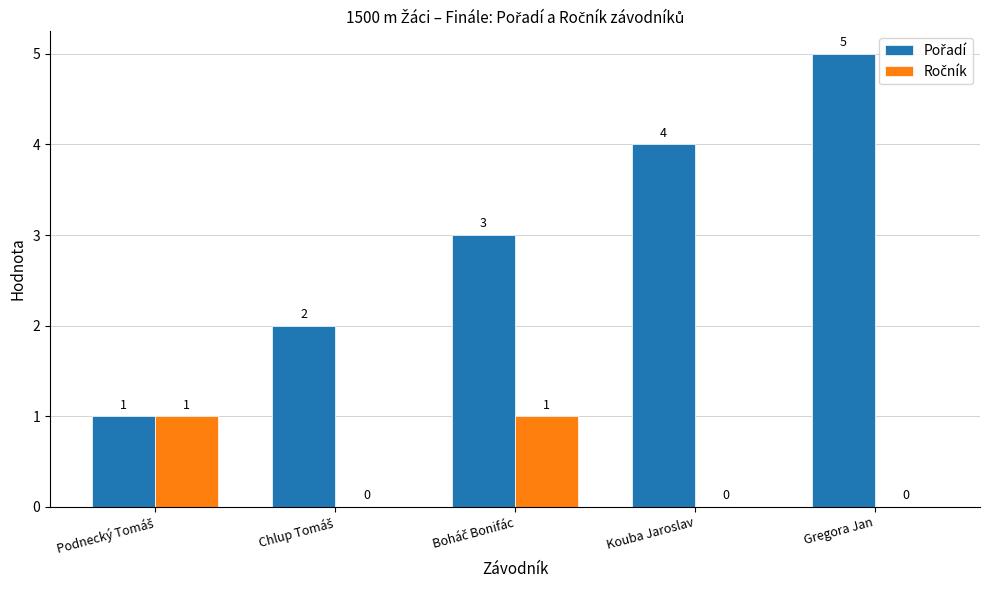

At which category does the chart reach its peak across all series?

Gregora Jan